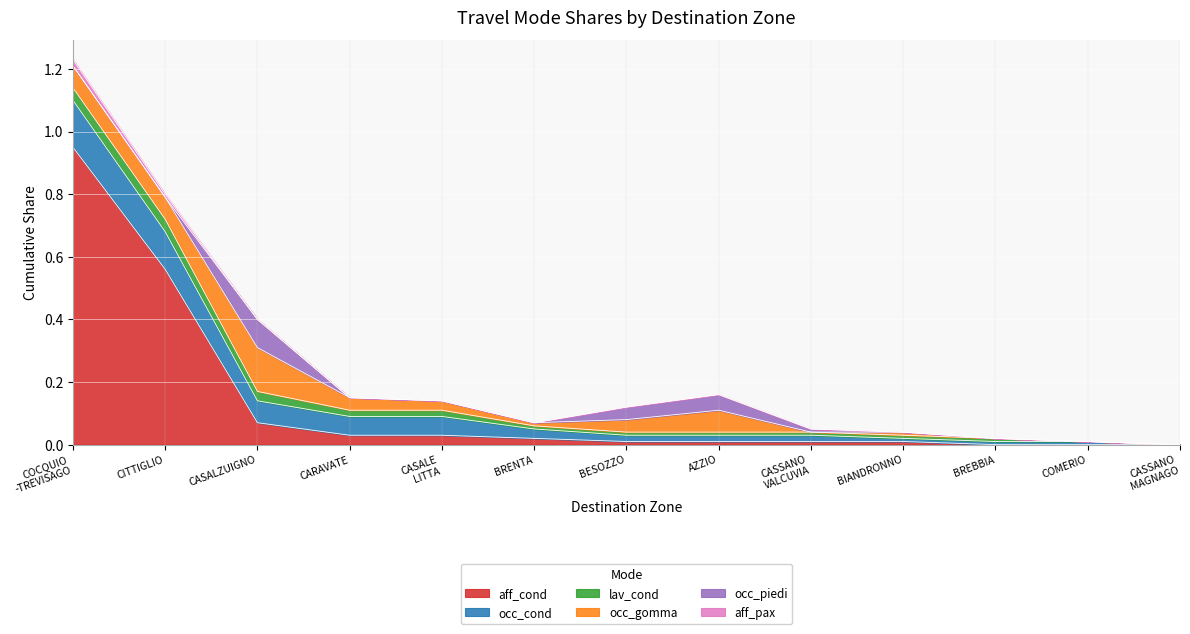

At which category does occ_gomma reach its first local peak?

CASALZUIGNO